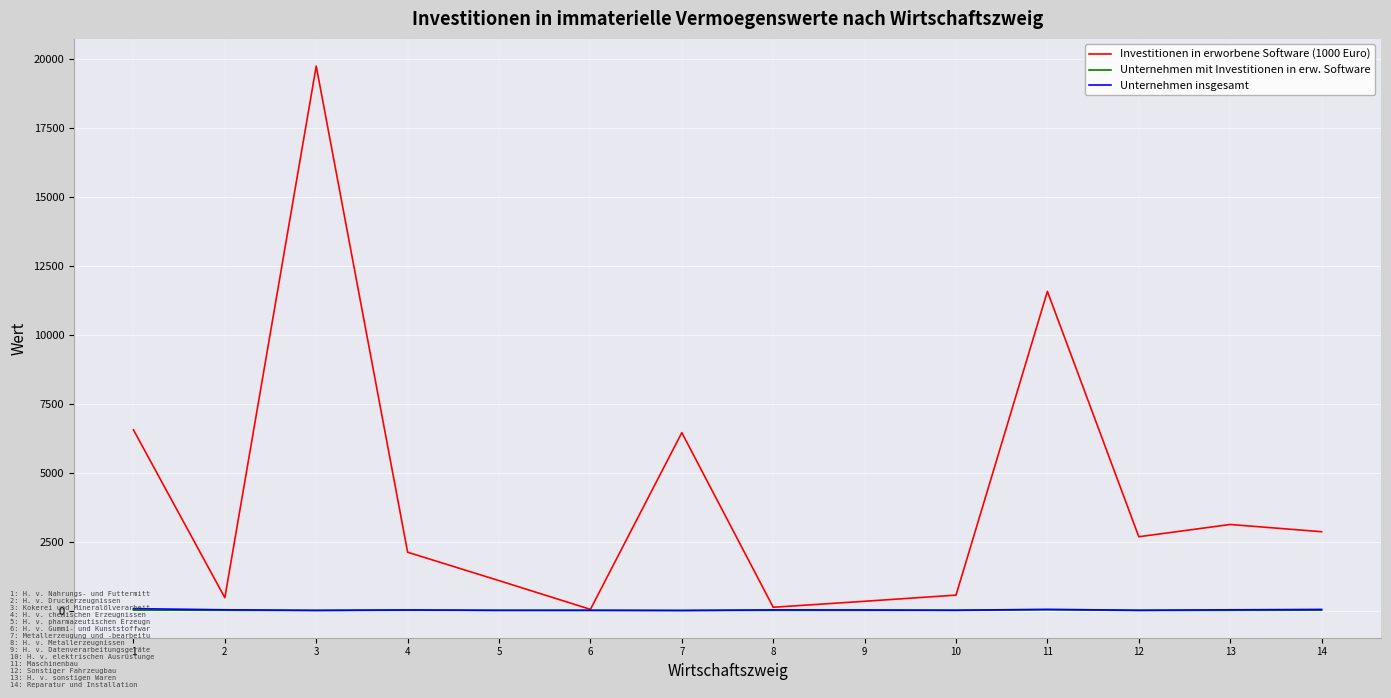

Which series has the widest spread of values?

Investitionen in erworbene Software (1000 Euro)